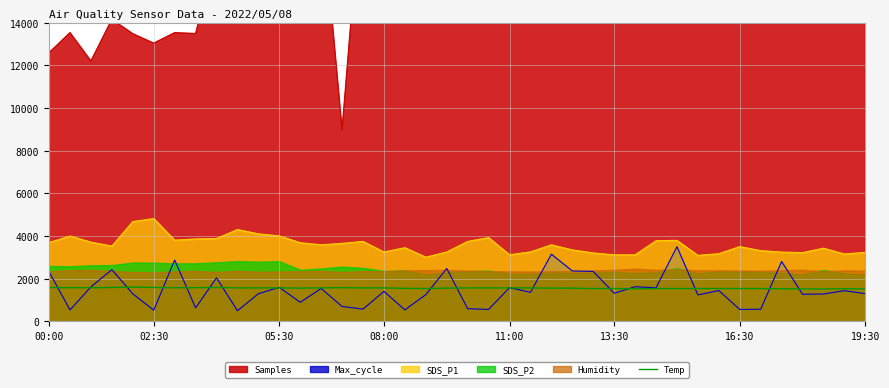

True or false: SDS_P1 and Max_cycle cross at least once.

False